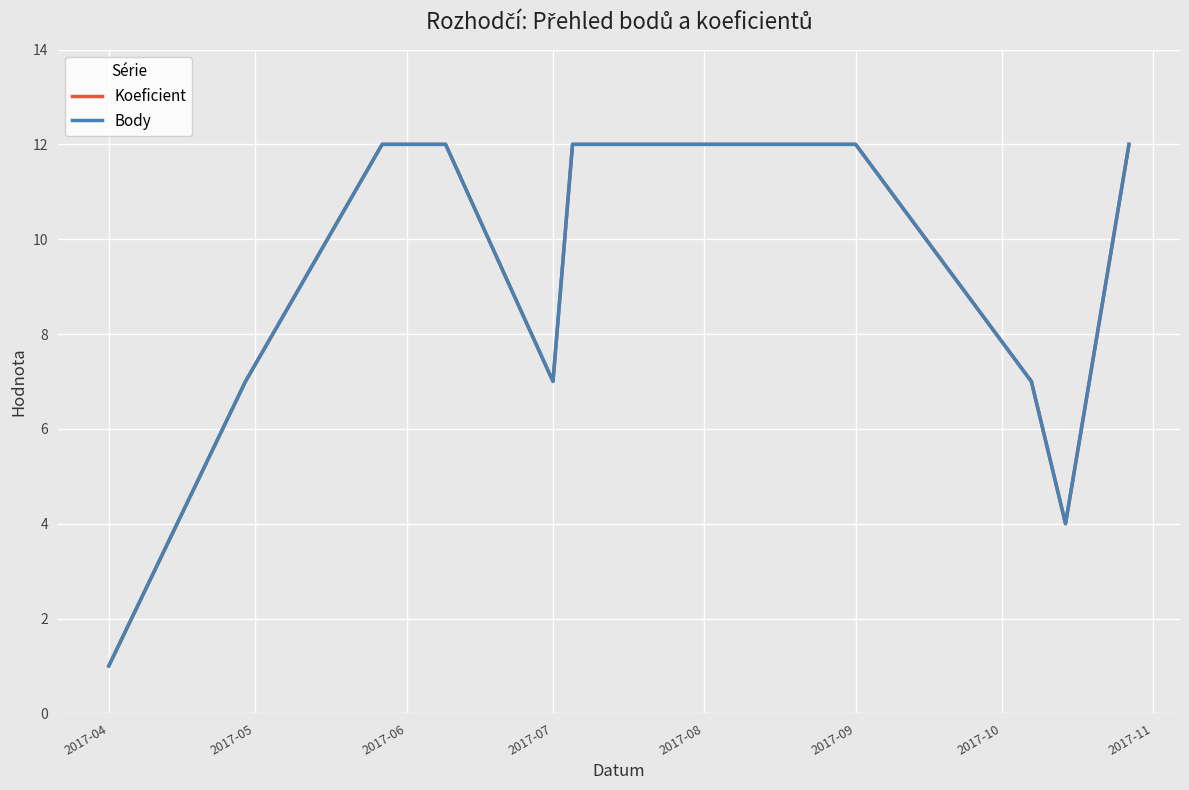

What is the difference between the second highest and second lowest values in the Koeficient series?

8